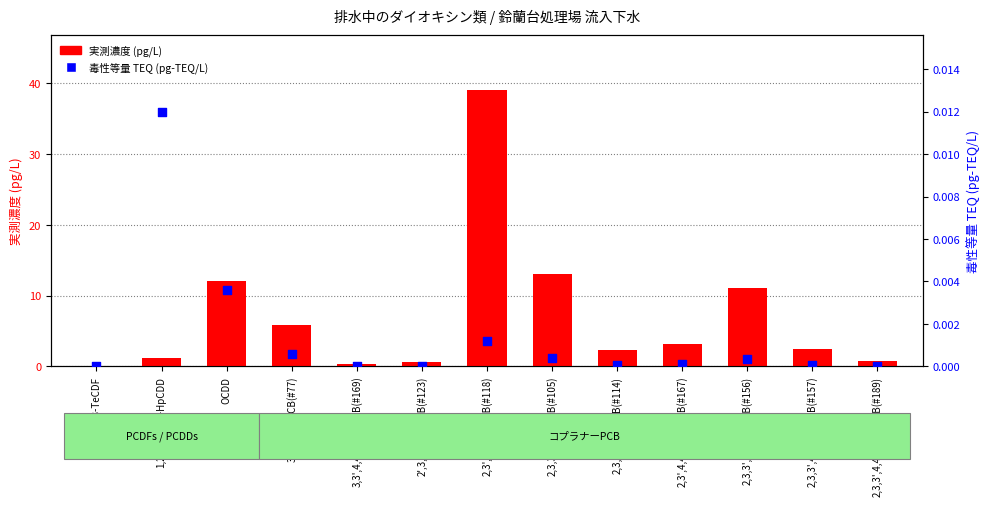

Which series reaches the maximum Y coordinate?

実測濃度 (pg/L)